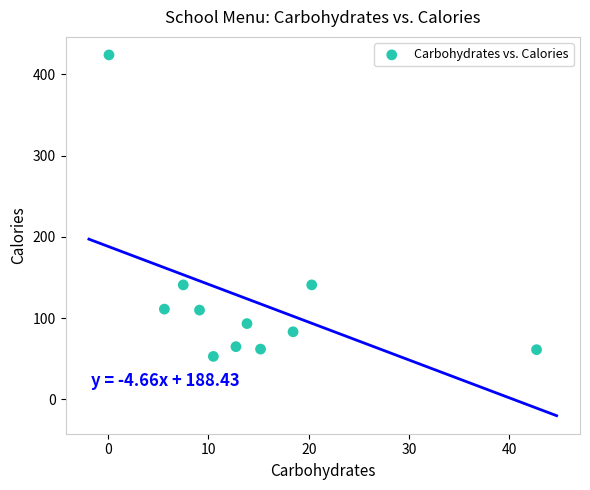

What is the range of X values (max minus min)?

42.6